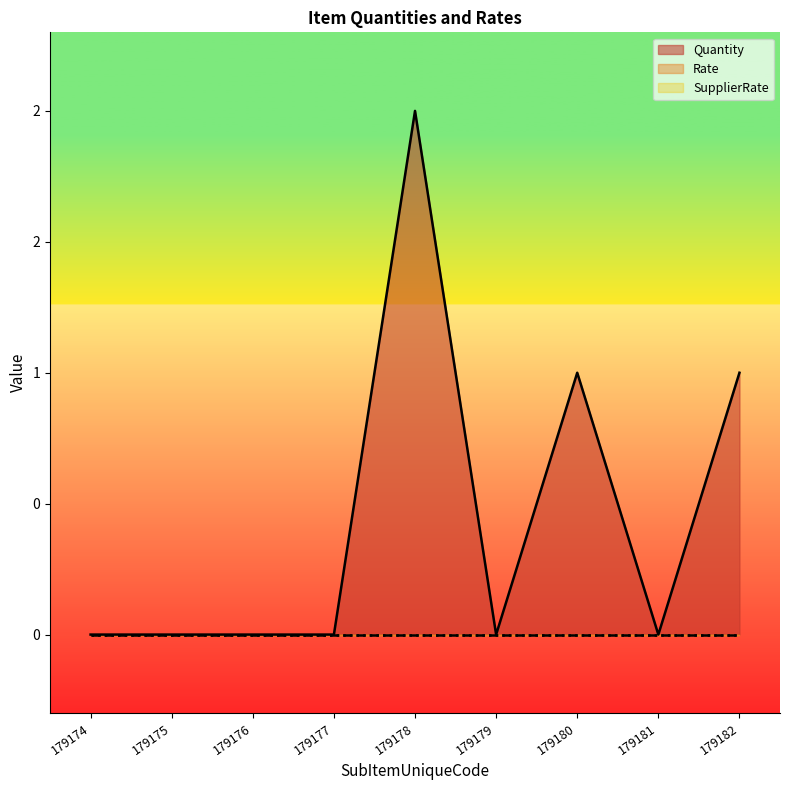

What is the difference between the Quantity values at 179178 and 179177?

2